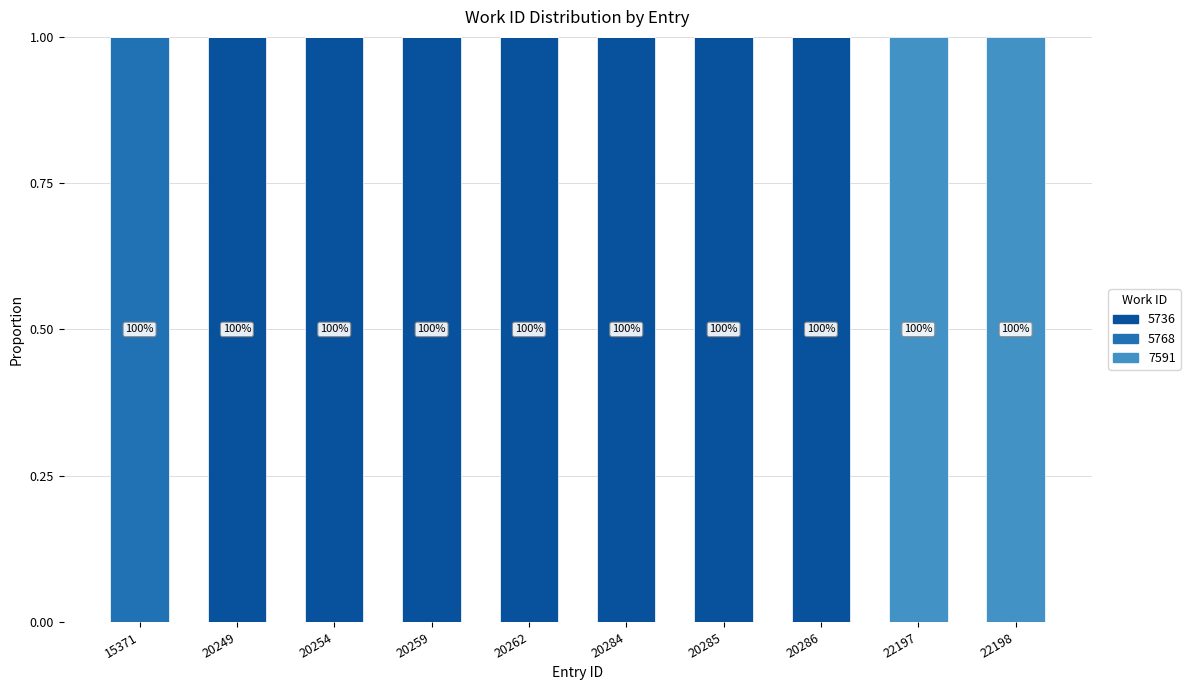

The value of 5736 at 20249 is 1. True or false?

True